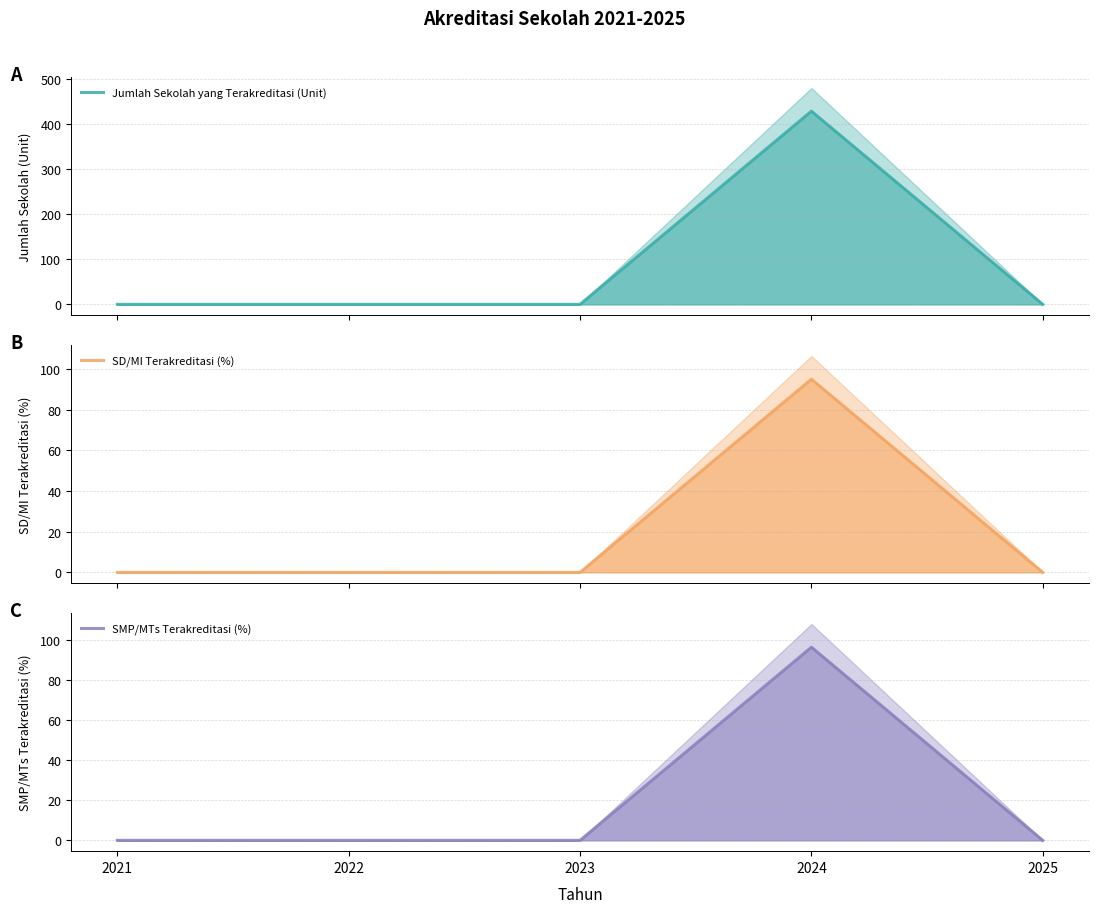

True or false: Jumlah Sekolah yang Terakreditasi (Unit) and SD/MI Terakreditasi (%) intersect in this chart.

False